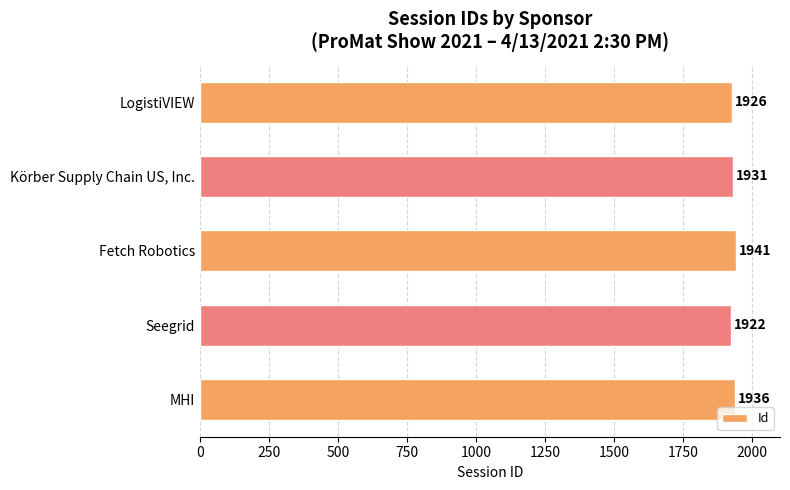

Between Seegrid and LogistiVIEW, which is larger?

LogistiVIEW